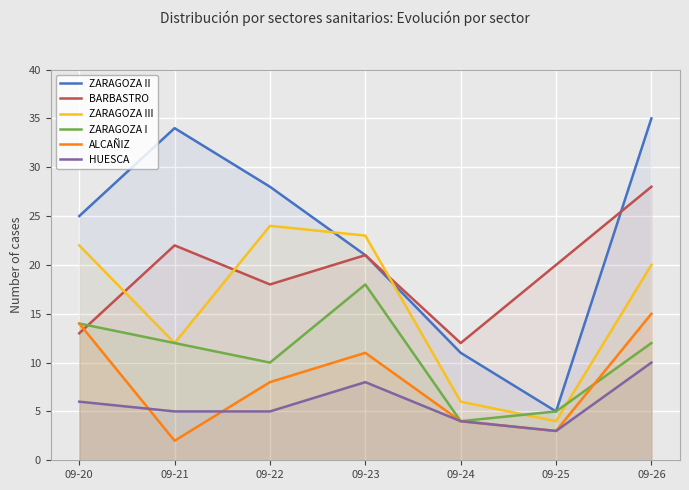

What is the smallest value displayed?

2